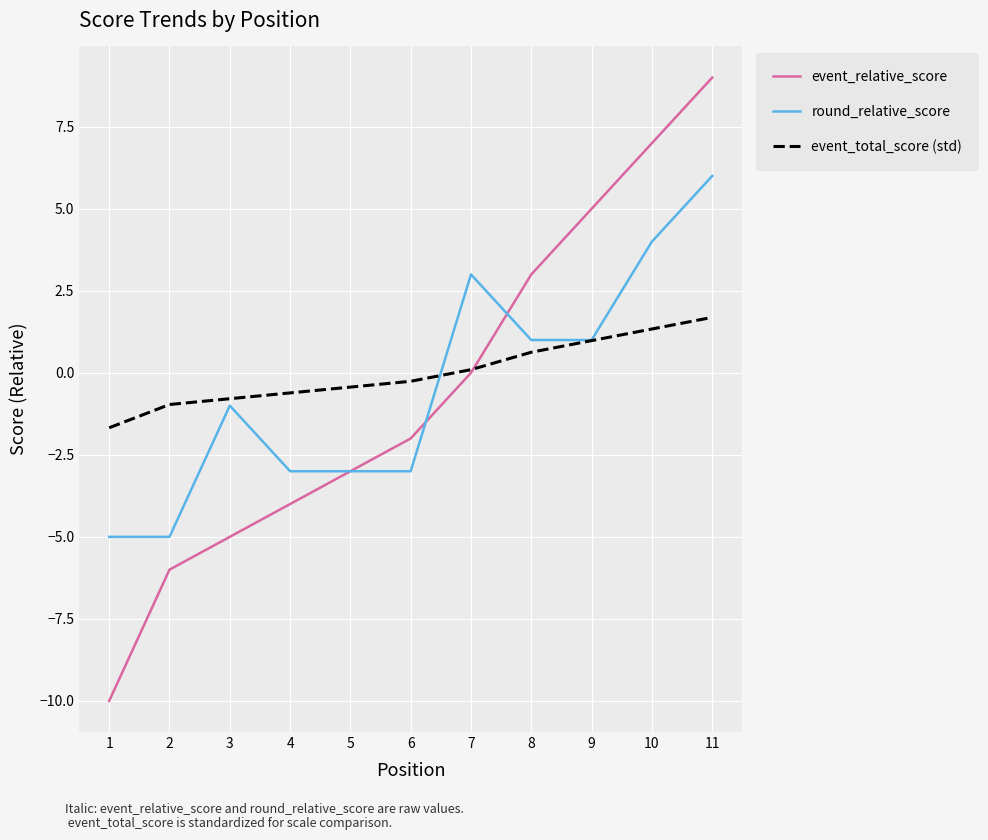

Rank the series at 6 from lowest to highest value.

round_relative_score, event_relative_score, event_total_score (std)